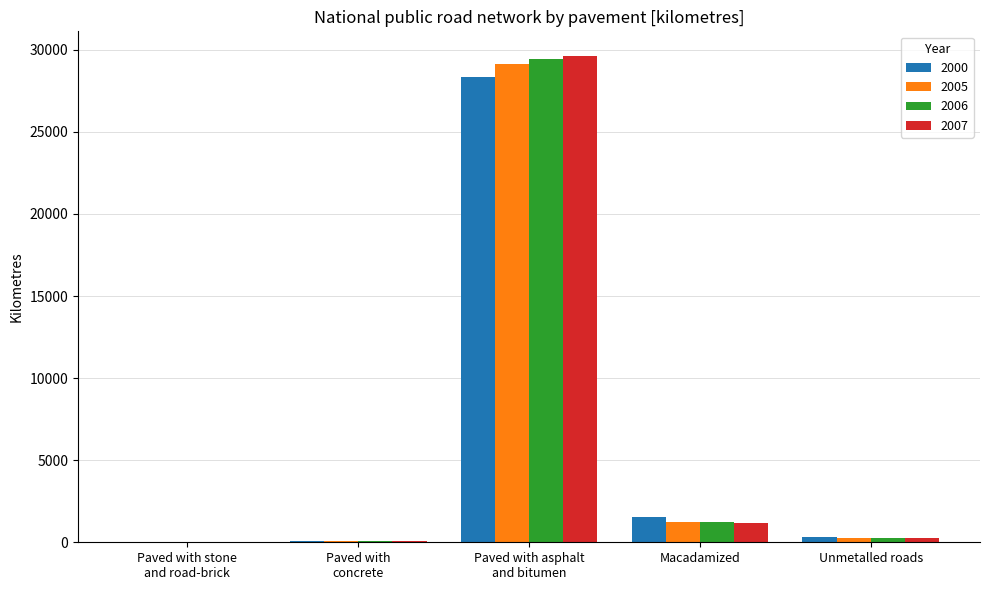

What is the maximum value for 2000?

28335